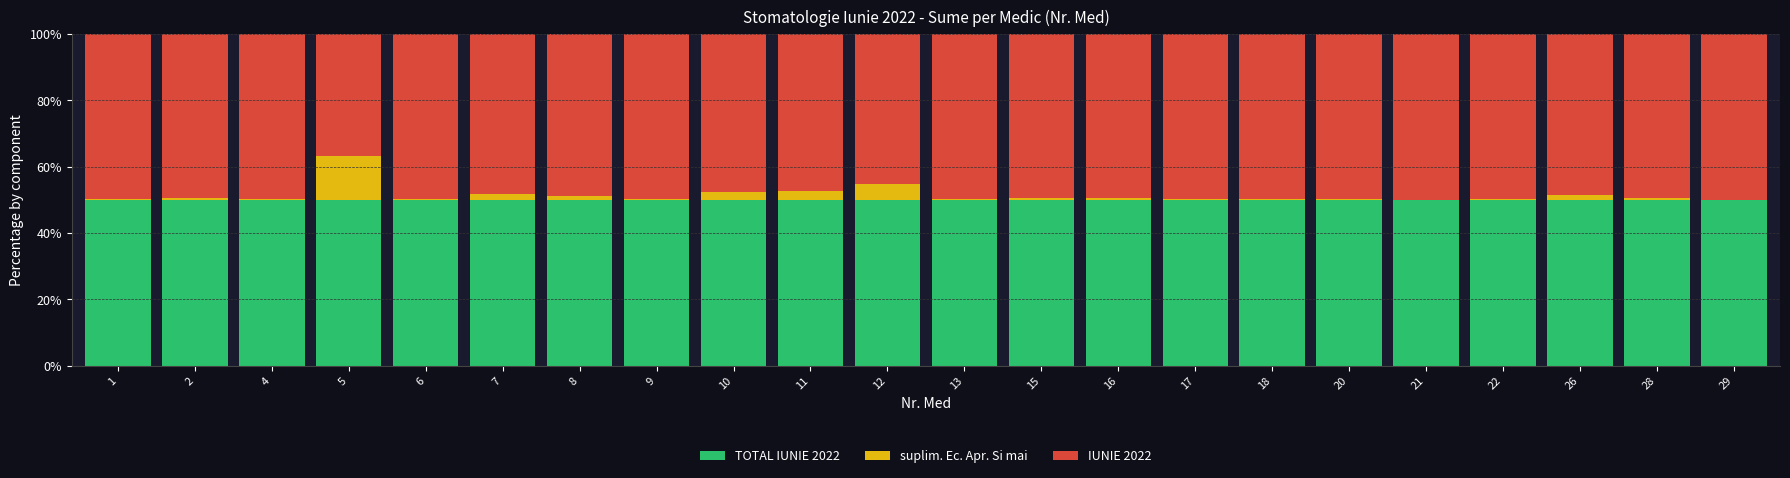

What is the value of the TOTAL IUNIE 2022 bar at the 3rd from the left?

50.0